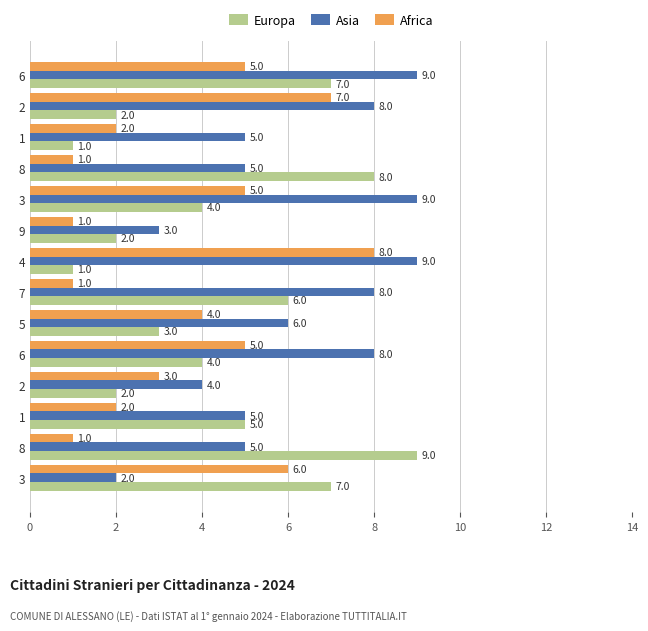

Reading left to right, extract all data points from this chart.

Europa: 7	2	1	8	4	2	1	6	3	4	2	5	9	7
Asia: 9	8	5	5	9	3	9	8	6	8	4	5	5	2
Africa: 5	7	2	1	5	1	8	1	4	5	3	2	1	6